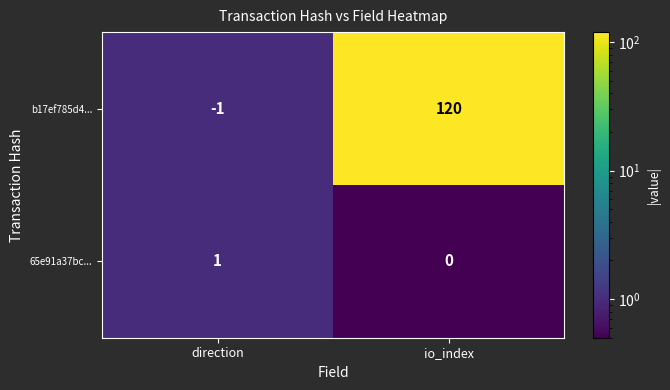

Which category has the lowest value in the 65e91a37bc... series?

io_index